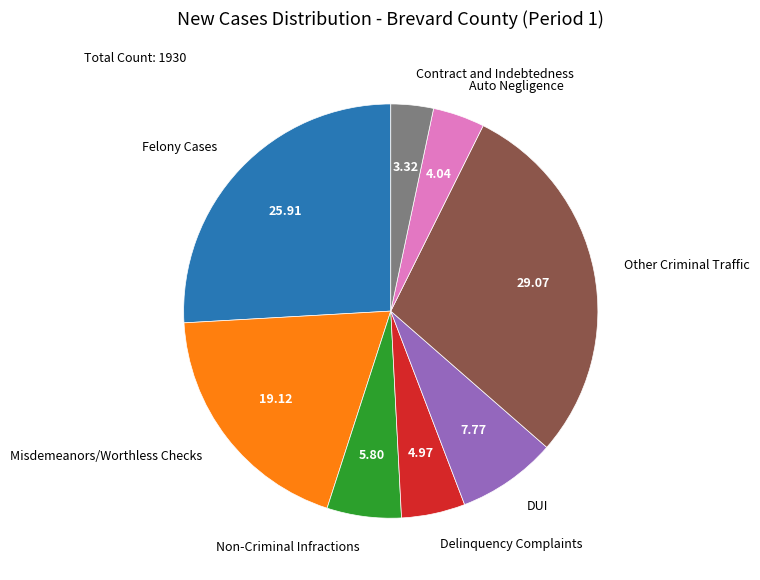

Does any single category account for the majority?

No